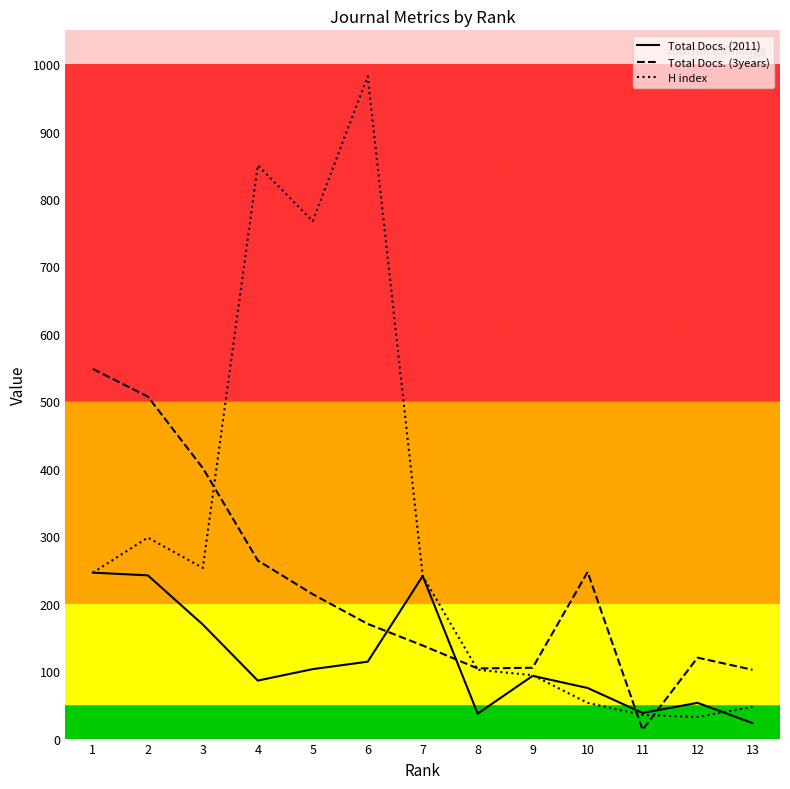

At which label is Total Docs. (2011) closest to 134?

6